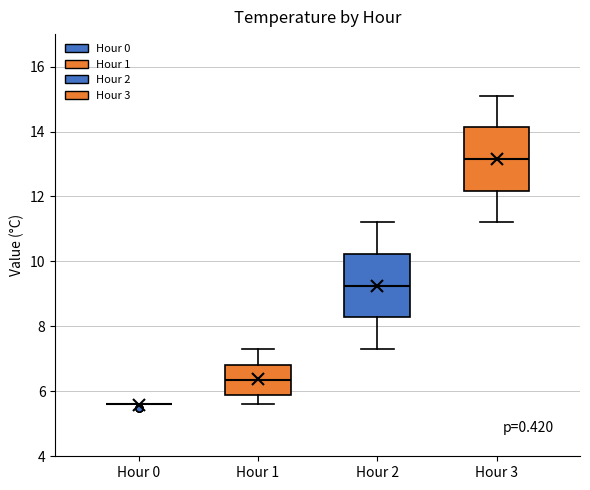

Reading left to right, transcribe this box plot: for each box, give where its median line is, the range the box spans, and where its two whiskers end, as read against the y-axis. The values are not printed on the chart, so give them approximately, as read against the axis.

Hour 0: box collapsed to a line at 5.6, whiskers 5.6 to 5.6
Hour 1: median 6.4, box 6.0 to 6.8, whiskers 5.6 to 7.4
Hour 2: median 9.2, box 8.2 to 10.2, whiskers 7.4 to 11.2
Hour 3: median 13.2, box 12.2 to 14.2, whiskers 11.2 to 15.2